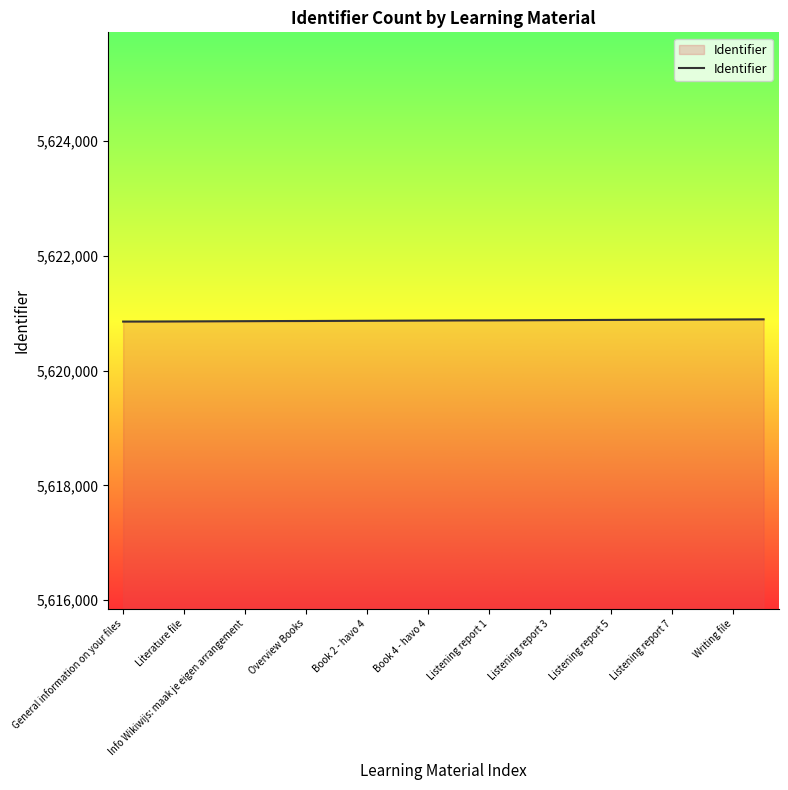

What is the maximum value shown in the chart?

5620894